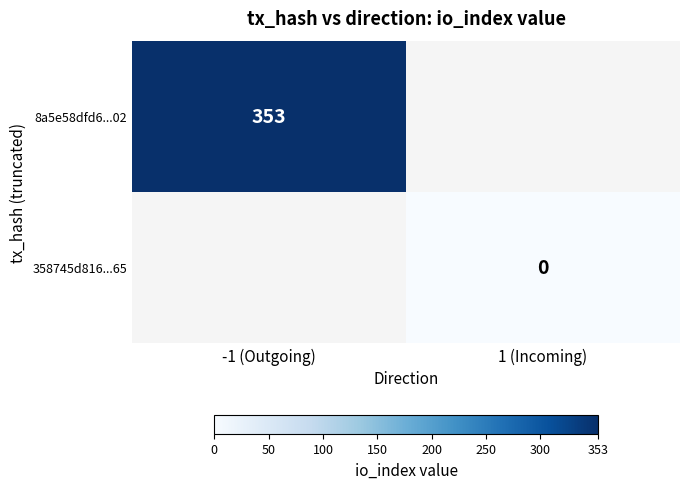

Is it true that 8a5e58dfd6...02 equals 353 at -1 (Outgoing)?

True